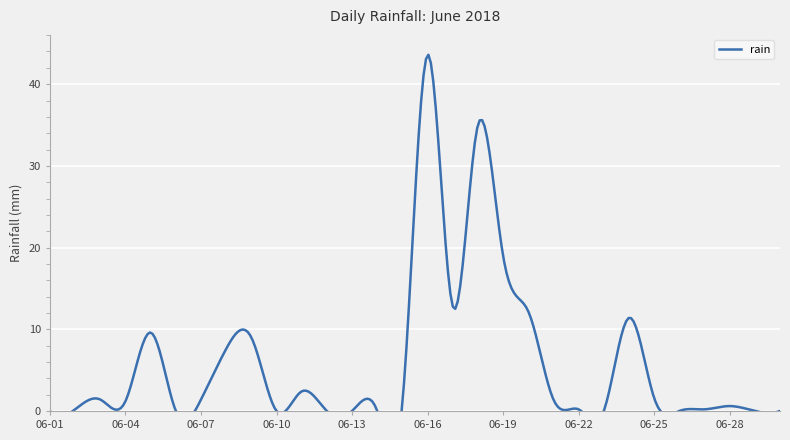

What value does the data have at 2018-06-11?

2.4